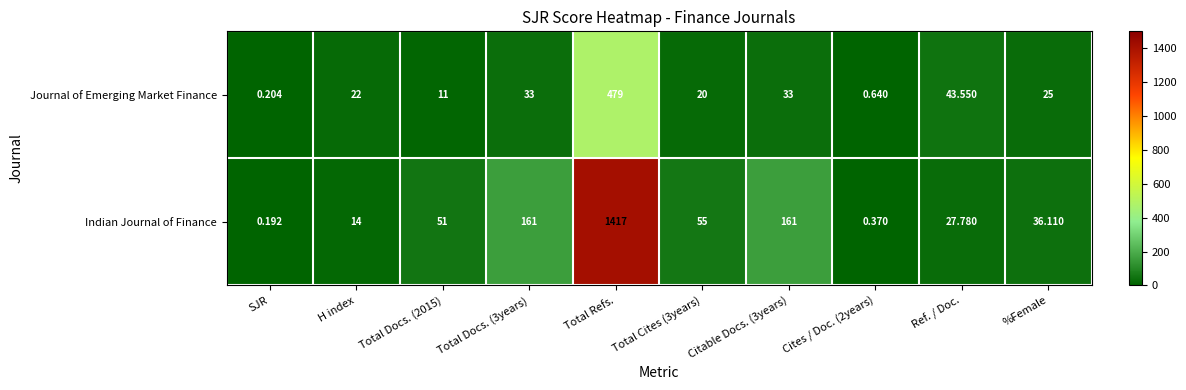

Which series has the largest range (max minus min)?

Indian Journal of Finance